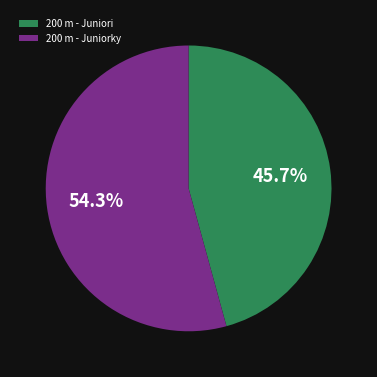

What portion of the pie excludes 200 m - Juniori?

54.3%